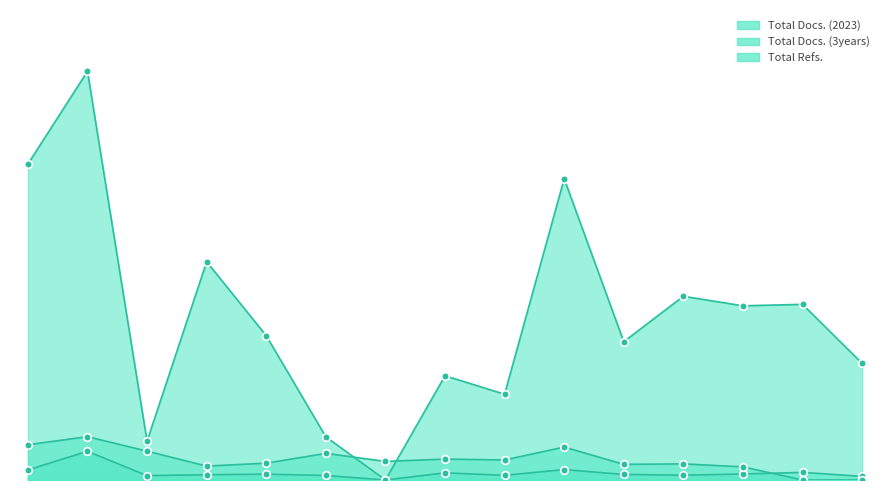

Which series reaches the maximum Y coordinate?

Total Refs.